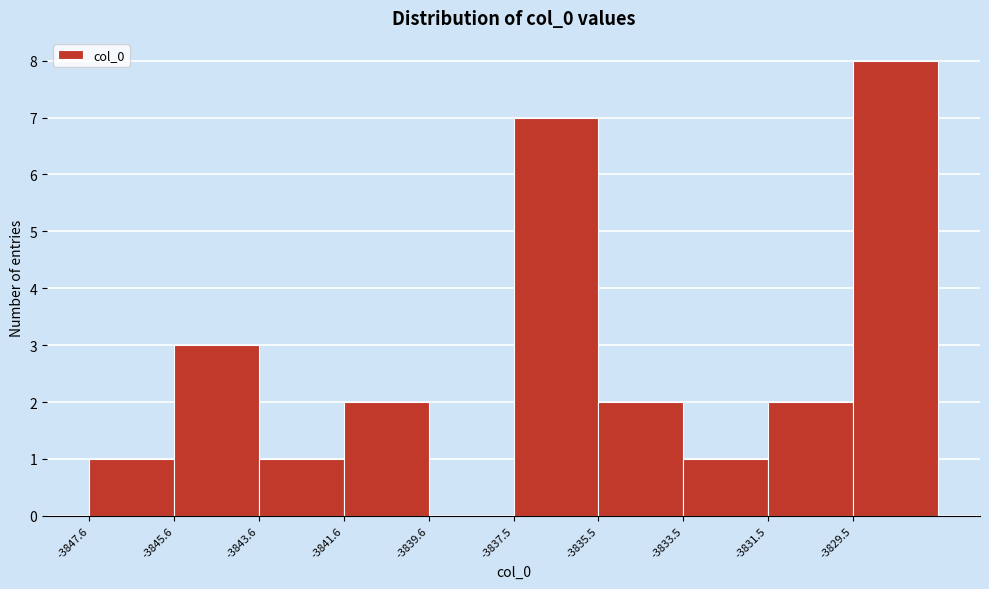

Over which range of the x-axis is the bar tallest?

-3829.5 to -3827.5